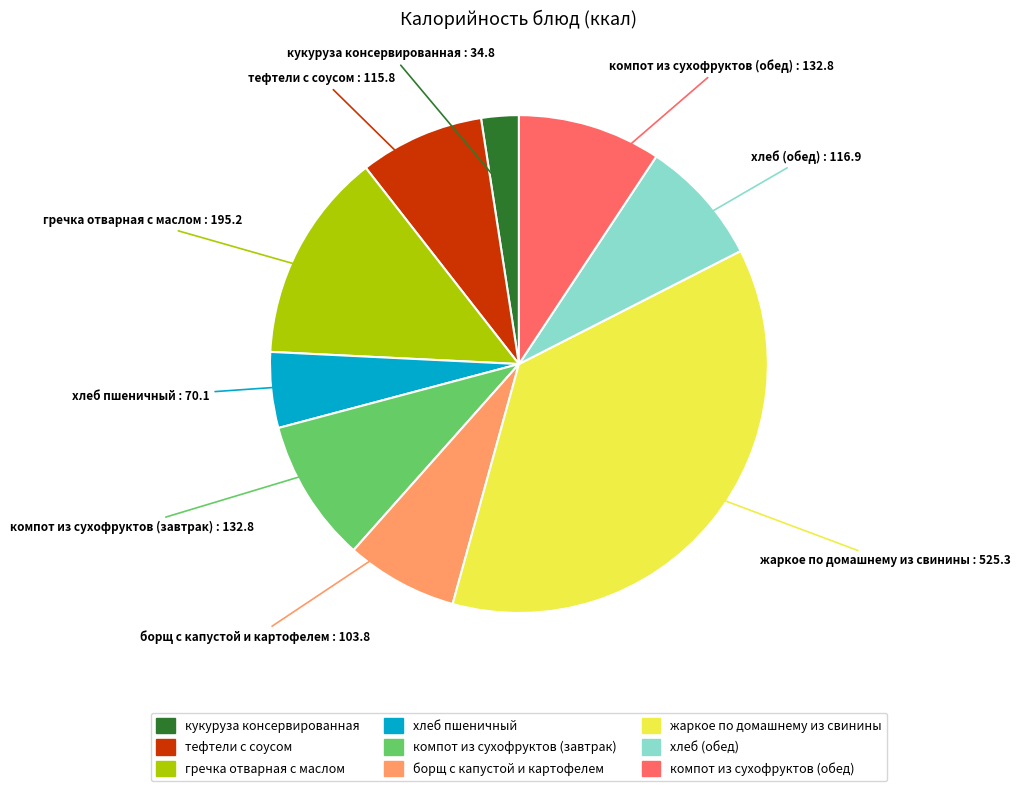

Is кукуруза консервированная the majority of the pie?

No